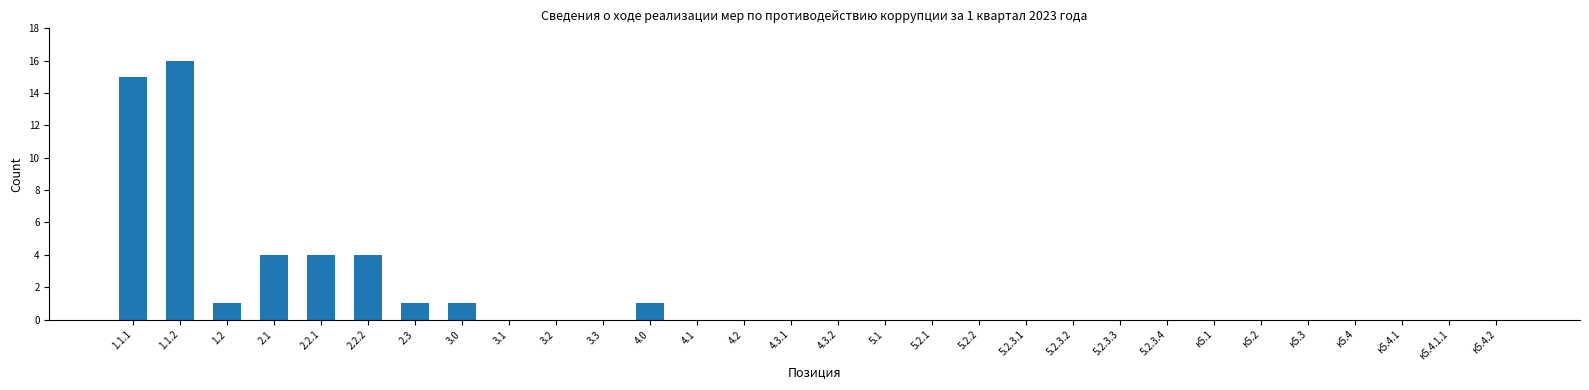

What is the greatest value displayed?

16